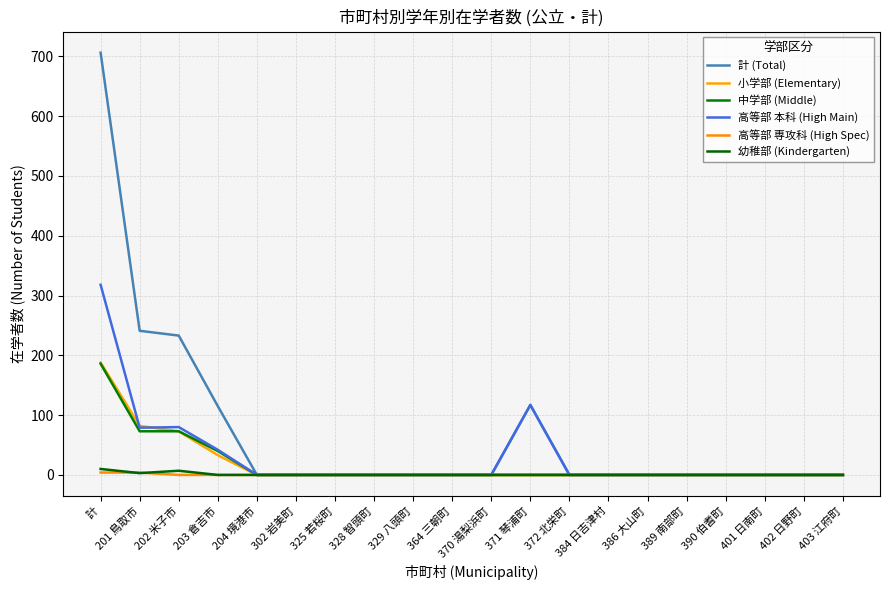

True or false: 高等部 本科 (High Main) has a value of 80 at 202 米子市.

True